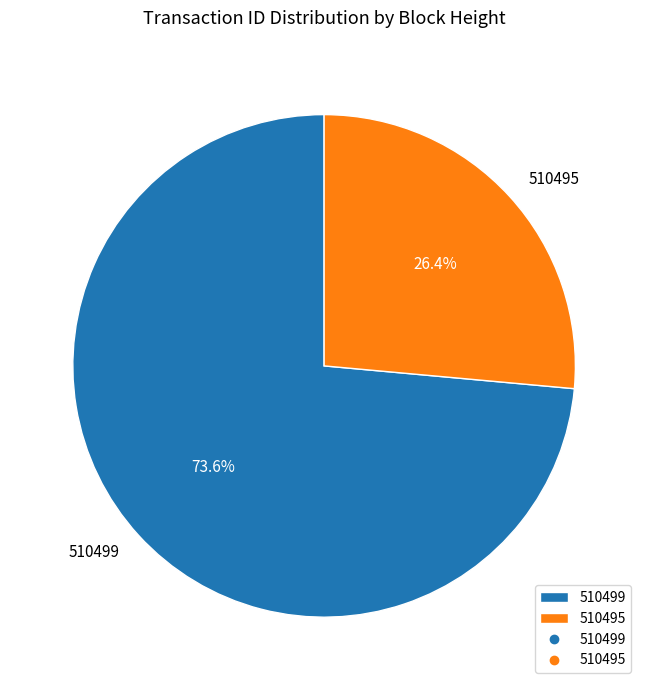

Which category has the smallest portion of the pie?

510495